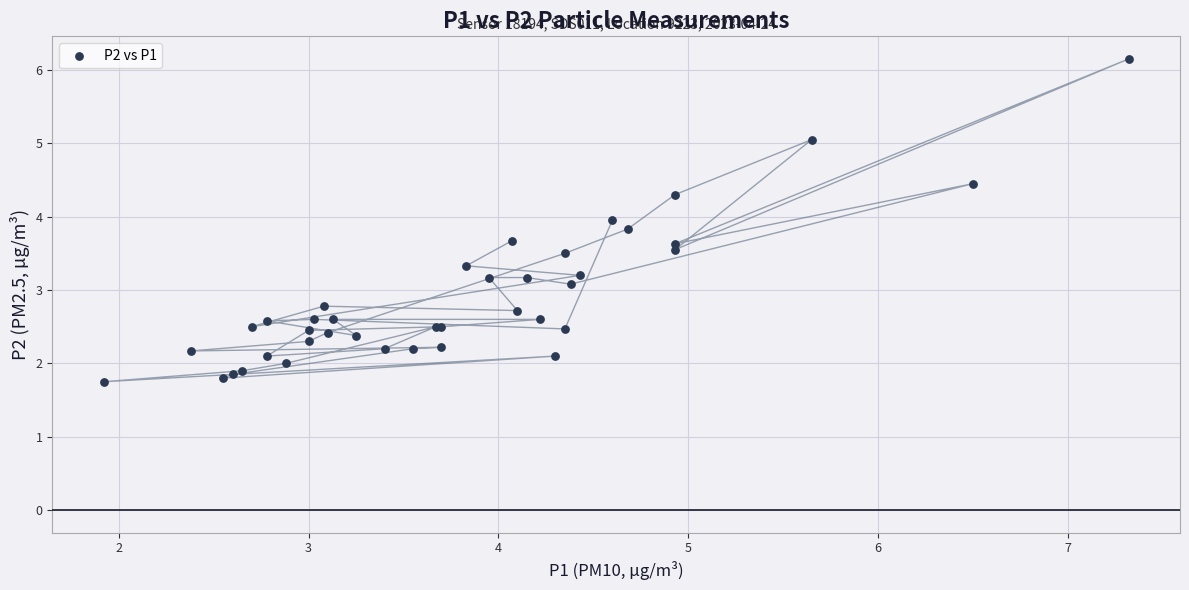

What Y value in the scatter plot is closest to 3?

3.1